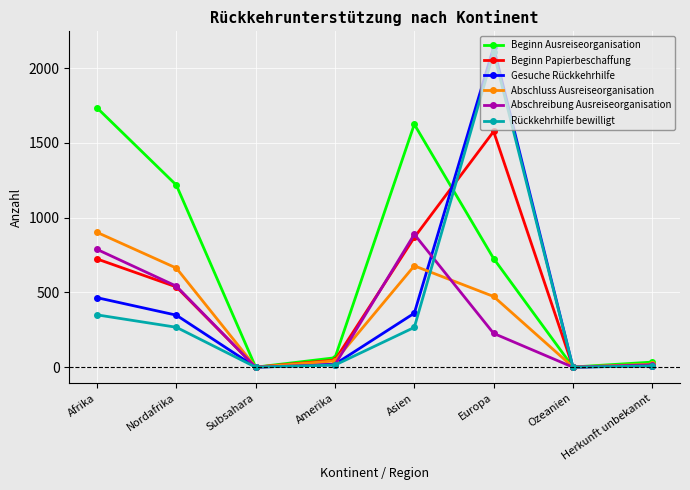

The Beginn Ausreiseorganisation series shows 465 at Afrika. True or false?

False